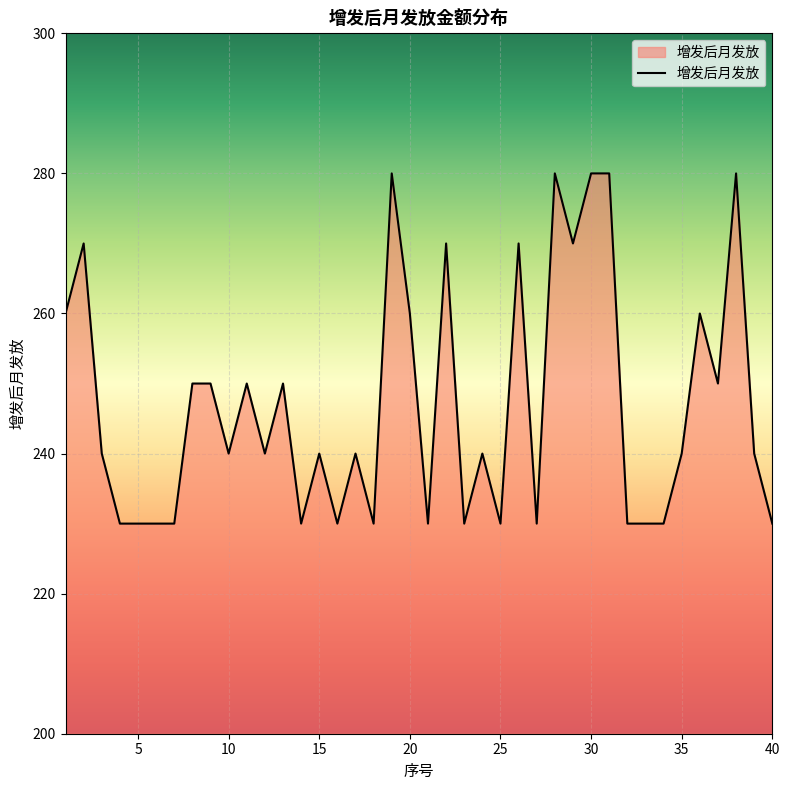

What is the greatest value displayed?

280